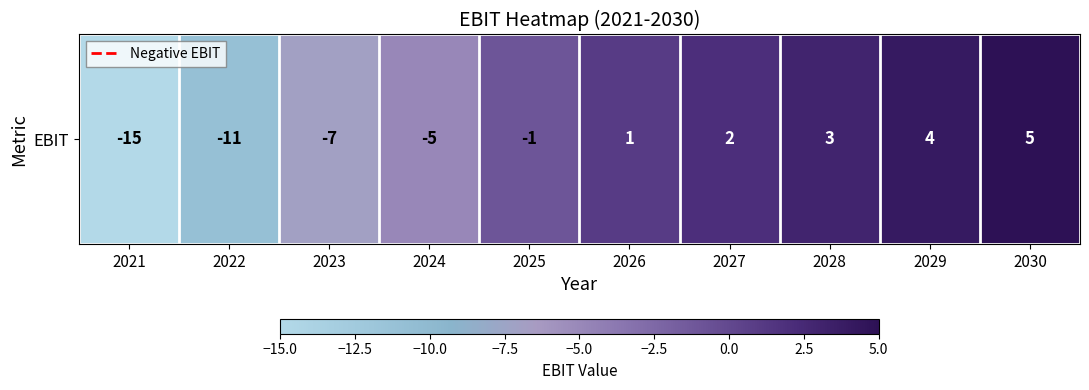

What is the minimum value shown in the chart?

-15